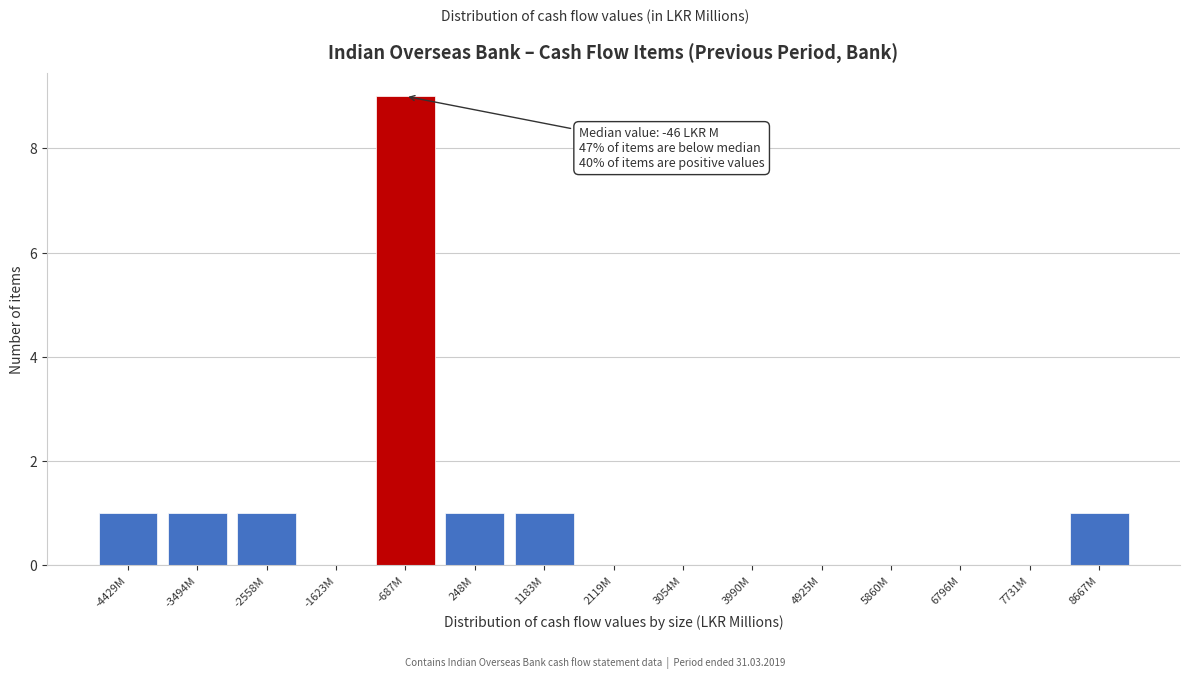

Reading left to right, what are all the values shown in this chart?

-4429M=1	-3494M=1	-2558M=1	-1623M=0	-687M=9	248M=1	1183M=1	2119M=0	3054M=0	3990M=0	4925M=0	5860M=0	6796M=0	7731M=0	8667M=1